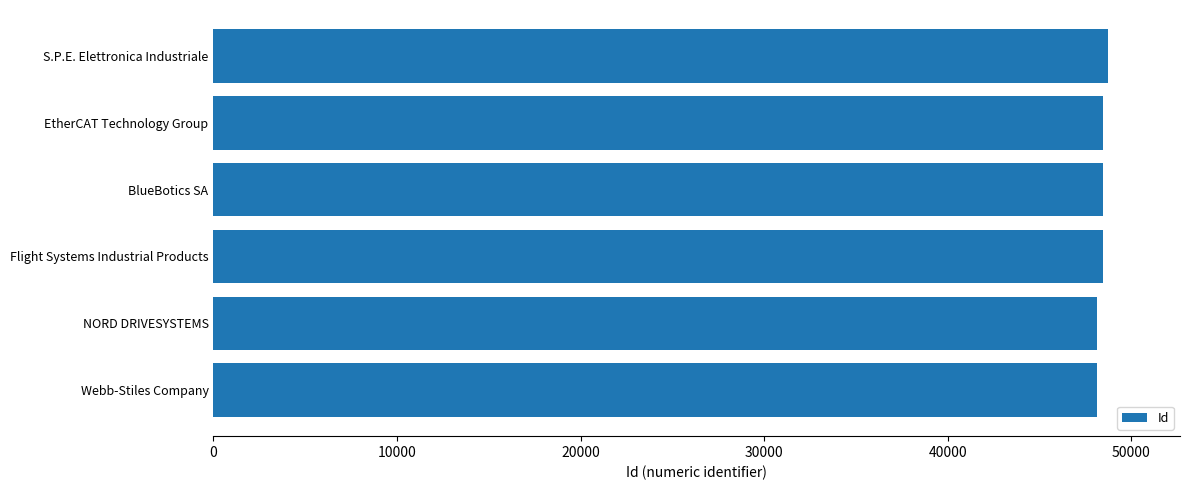

How many bars are there in total?

6